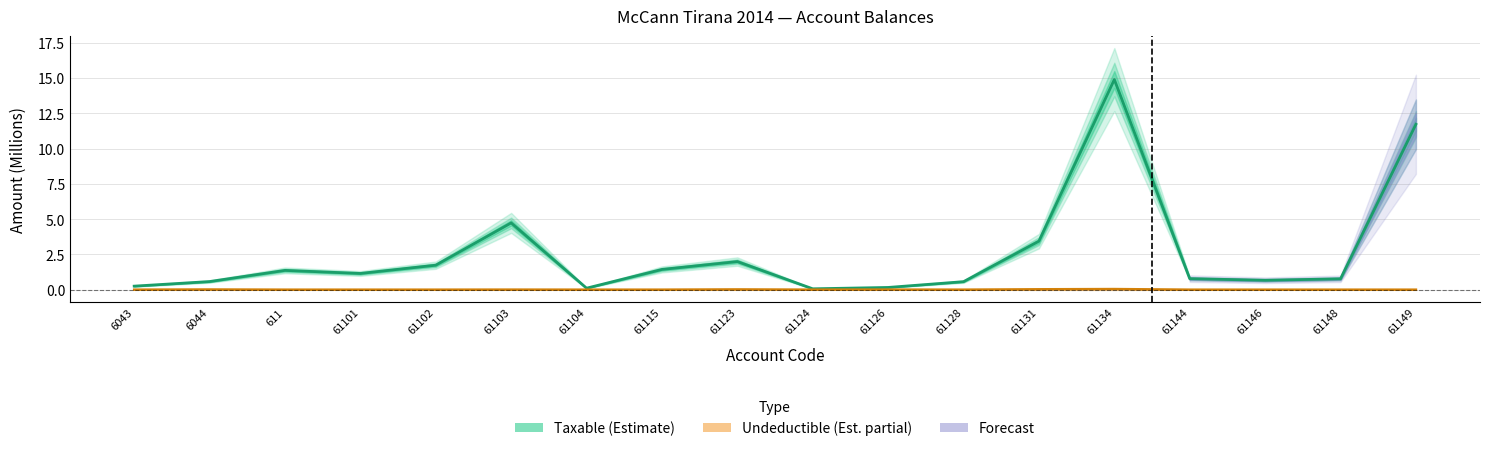

Reading left to right, list all the values displayed in this chart.

Taxable: 6043=0.3	6044=0.6	611=1.4	61101=1.1	61102=1.7	61103=4.7	61104=0.1	61115=1.4	61123=2.0	61124=0.1	61126=0.2	61128=0.6	61131=3.4	61134=14.9	61144=0.8	61146=0.7	61148=0.8	61149=11.7
Undeductible: 6043=0.0	6044=0.0	611=0.0	61101=0.0	61102=0.0	61103=0.0	61104=0.0	61115=0.0	61123=0.0	61124=0.0	61126=0.0	61128=0.0	61131=0.0	61134=0.0	61144=0.0	61146=0.0	61148=0.0	61149=0.0